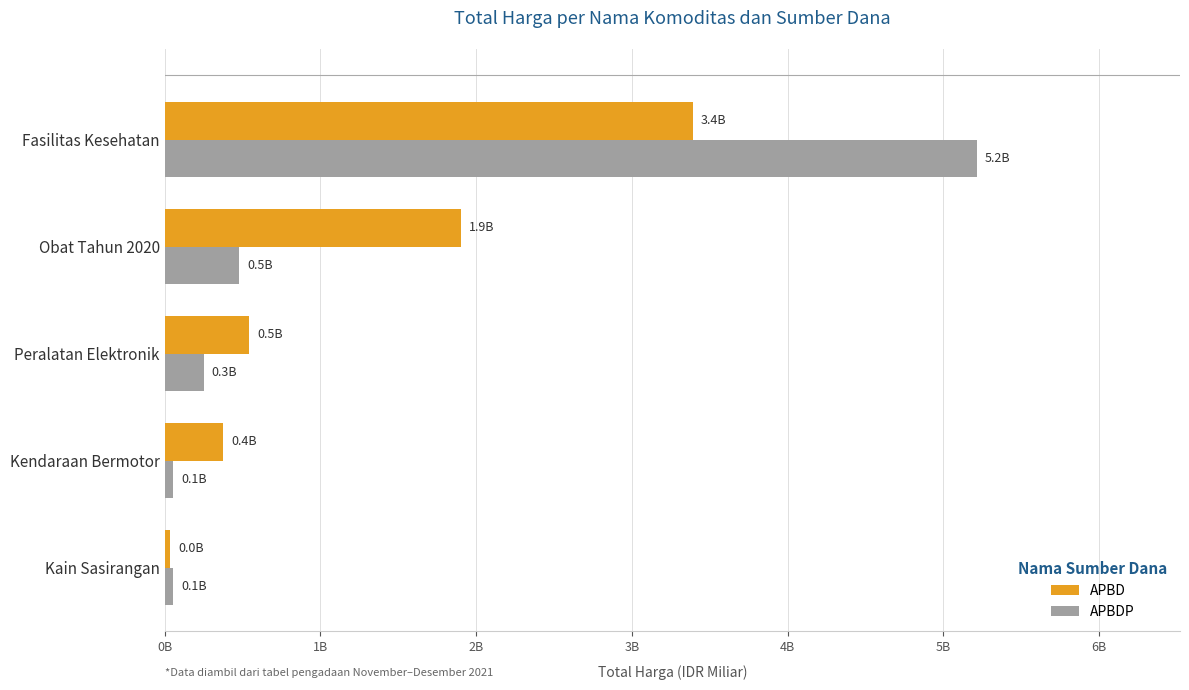

Which series has the largest range (max minus min)?

APBDP